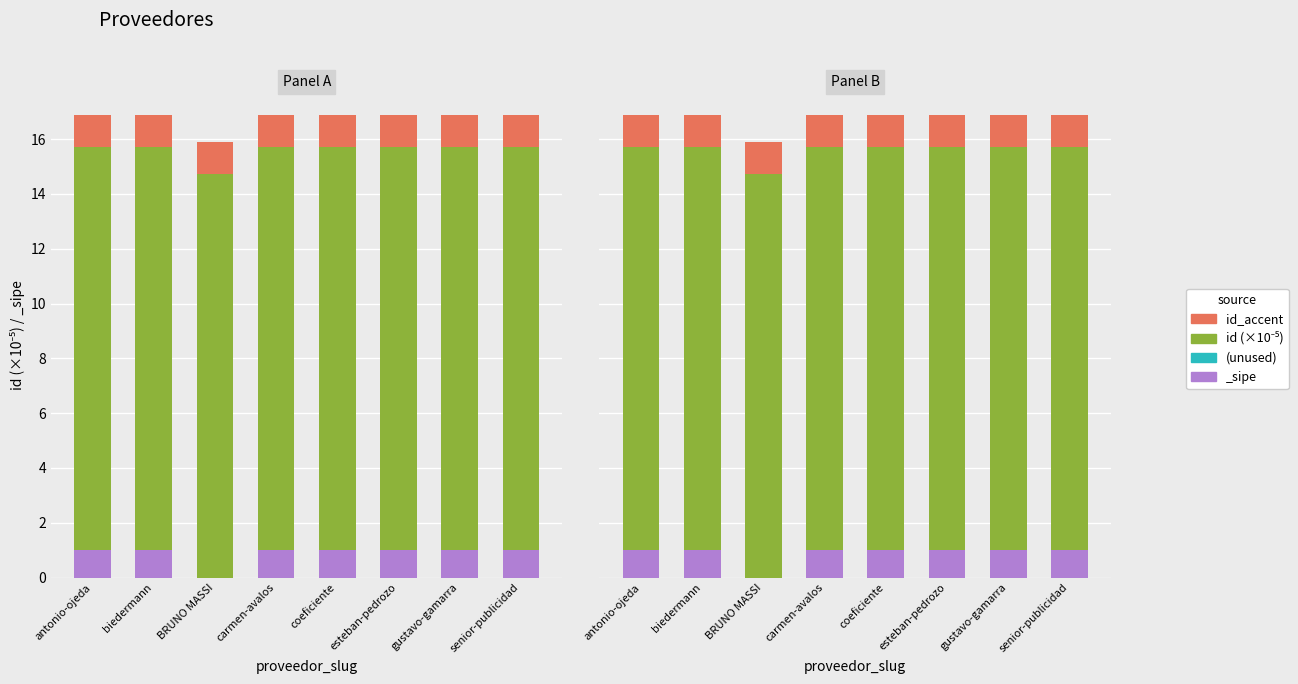

The id_accent series shows 1.2 at carmen-avalos. True or false?

True